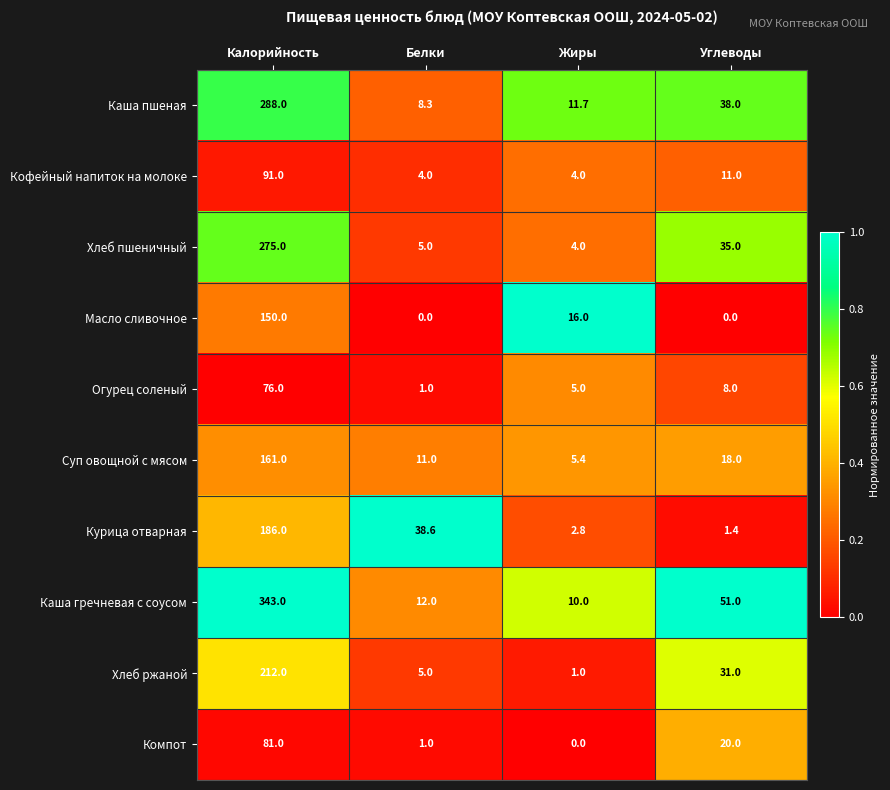

What is the difference between the maximum and minimum values in the Огурец соленый series?

75.0